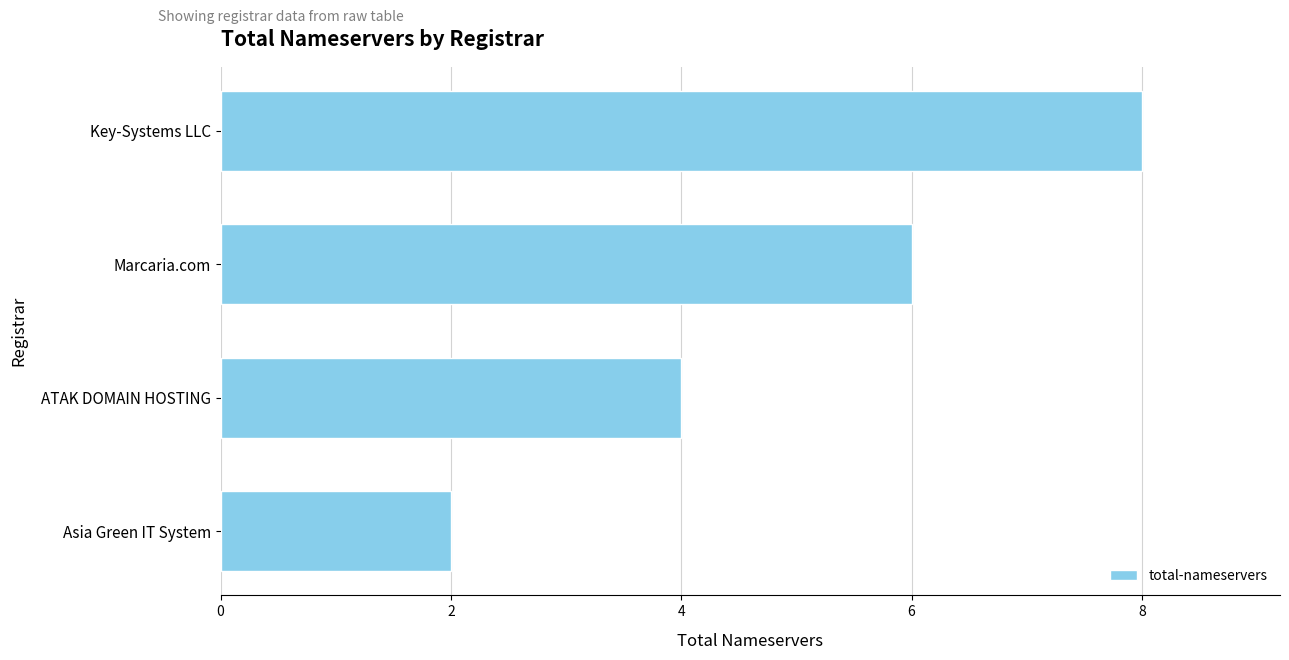

What is the sum of all values?

20